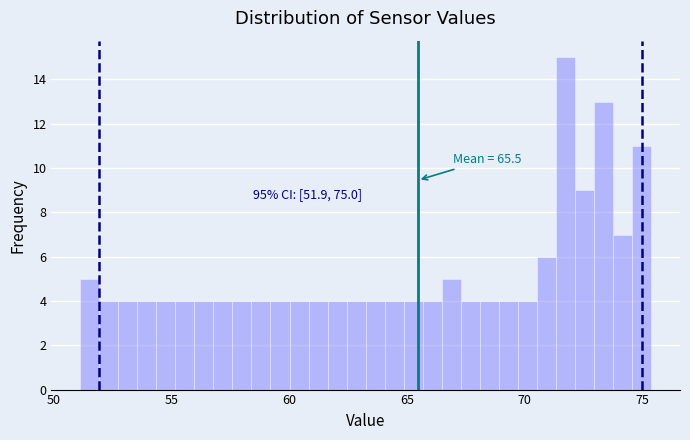

Around what value on the x-axis is the tallest bar? Give the approximate position of its centre, as read against the axis.

72.0